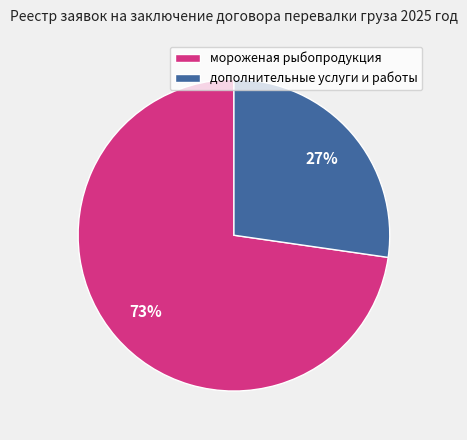

What is the largest slice in the pie chart?

мороженая рыбопродукция